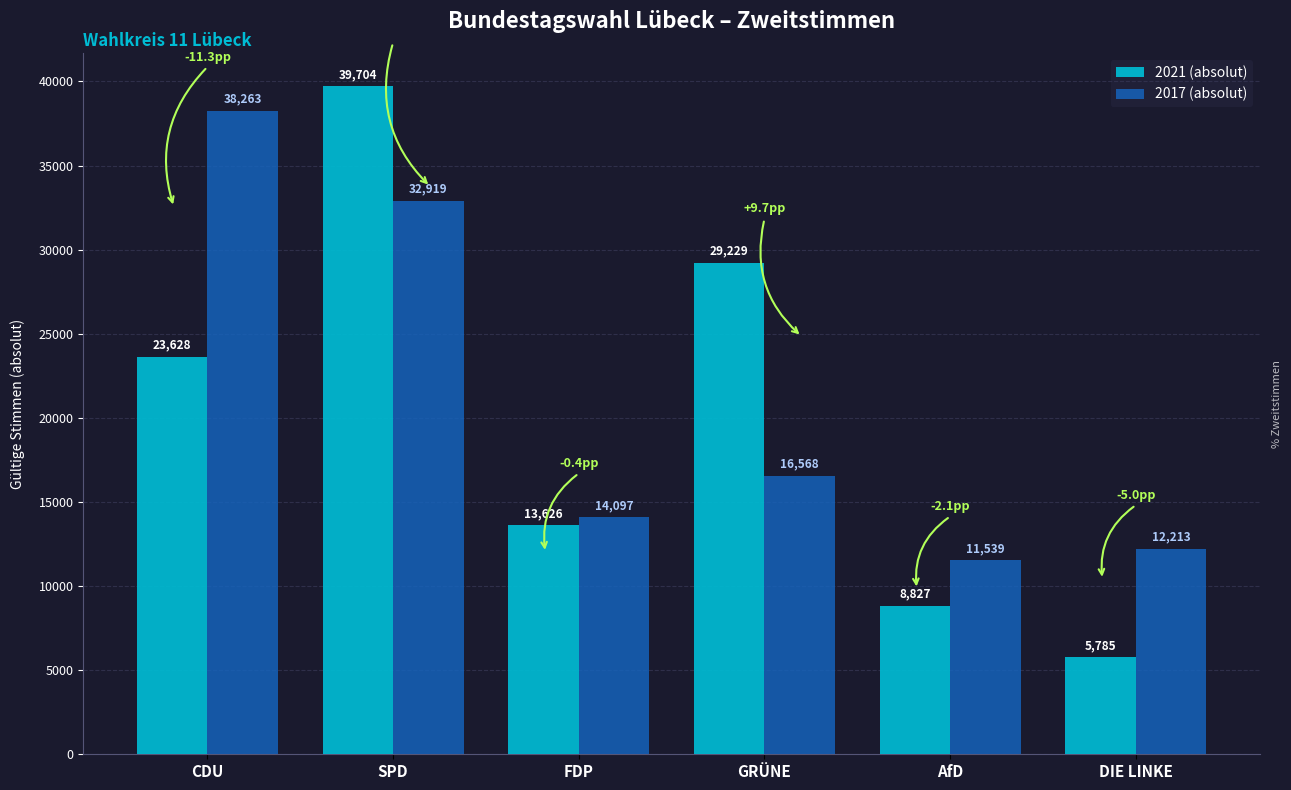

What is the difference between the maximum and minimum values in the 2021 (absolut) series?

33919